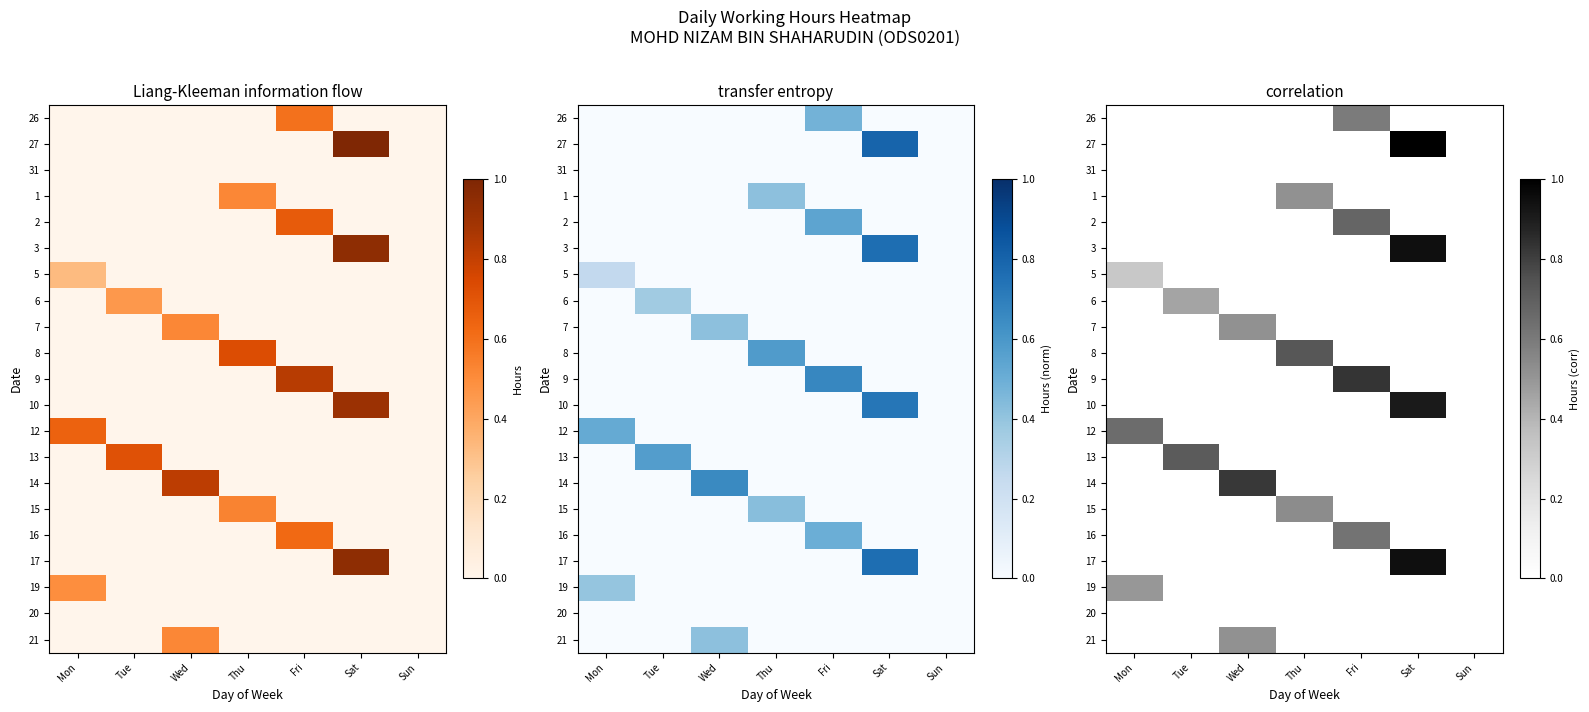

Which label corresponds to the smallest value in the chart?

Mon